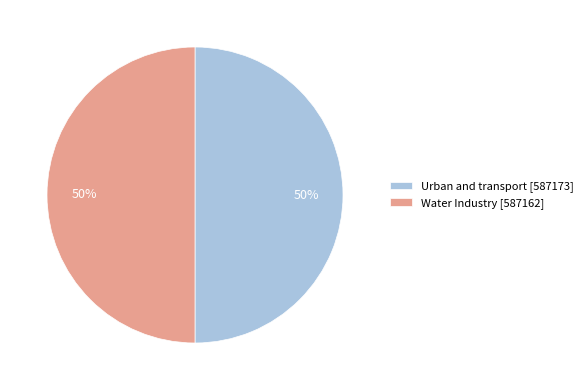

Approximately how many times larger is the value at Water Industry [587162] compared to Urban and transport [587173]?

1.0